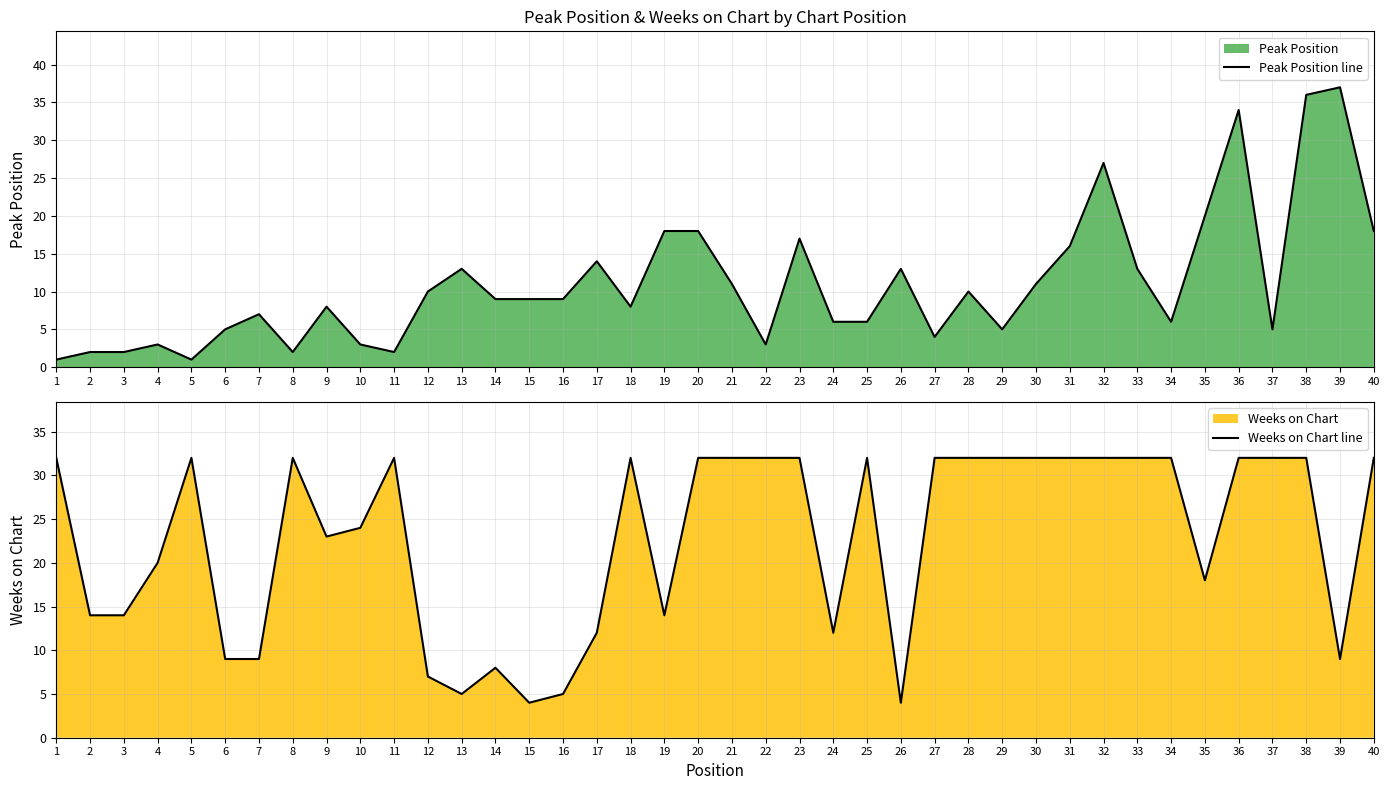

List the series in order of their peak value, highest first.

Peak Position line, Weeks on Chart line